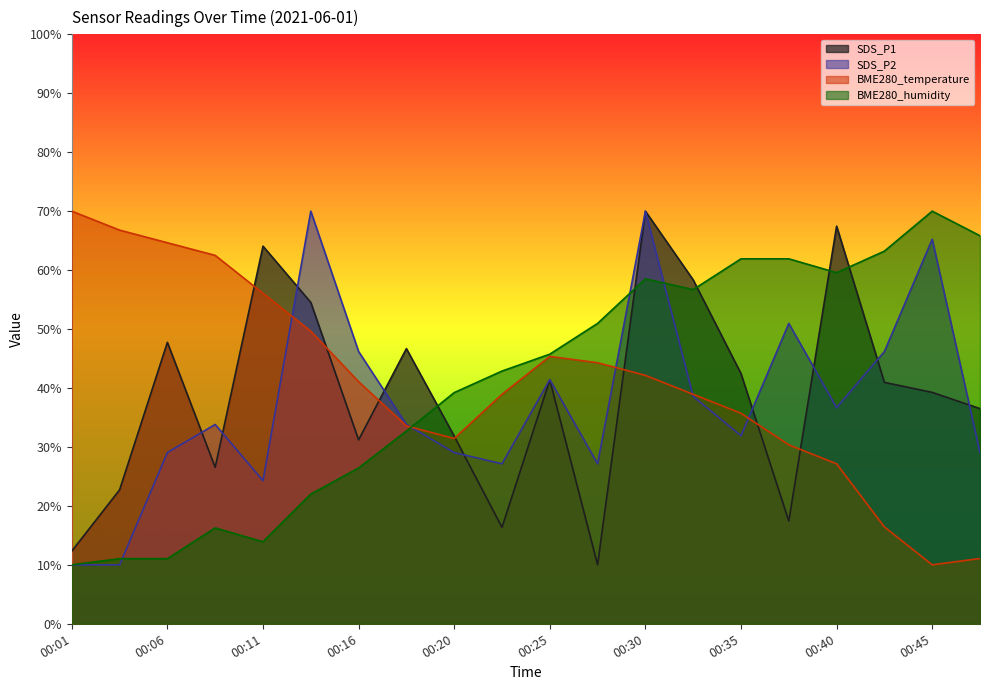

What is the total value across all series at 00:47?

142.4